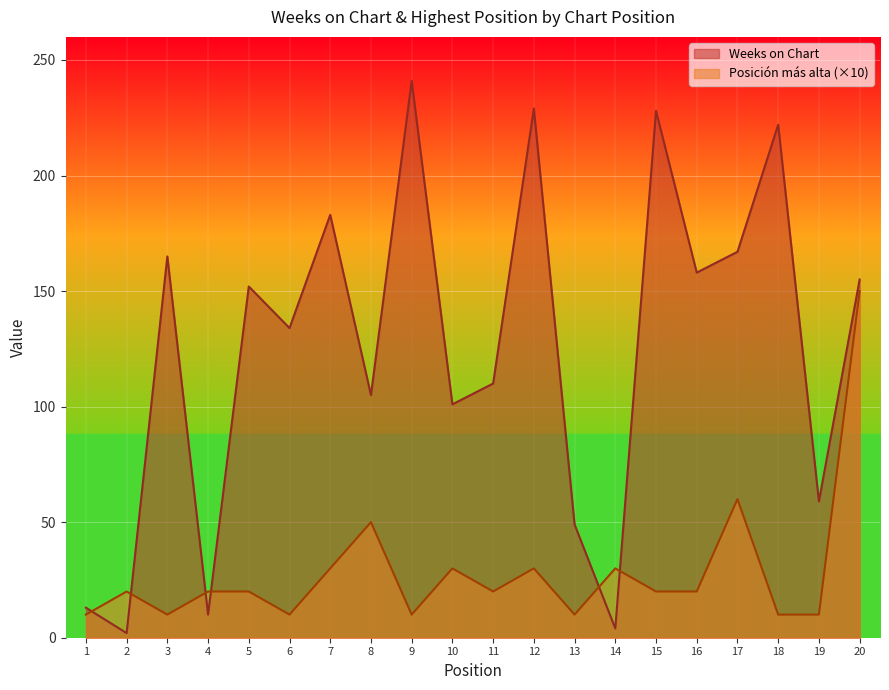

At which category is the sum across all series the highest?

20